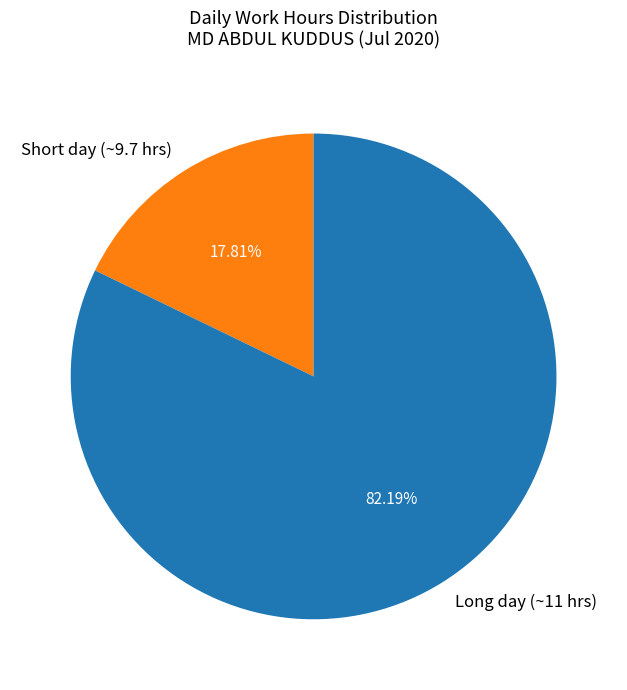

What is the ratio of the value at Long day (~11 hrs) to the value at Short day (~9.7 hrs)?

4.6